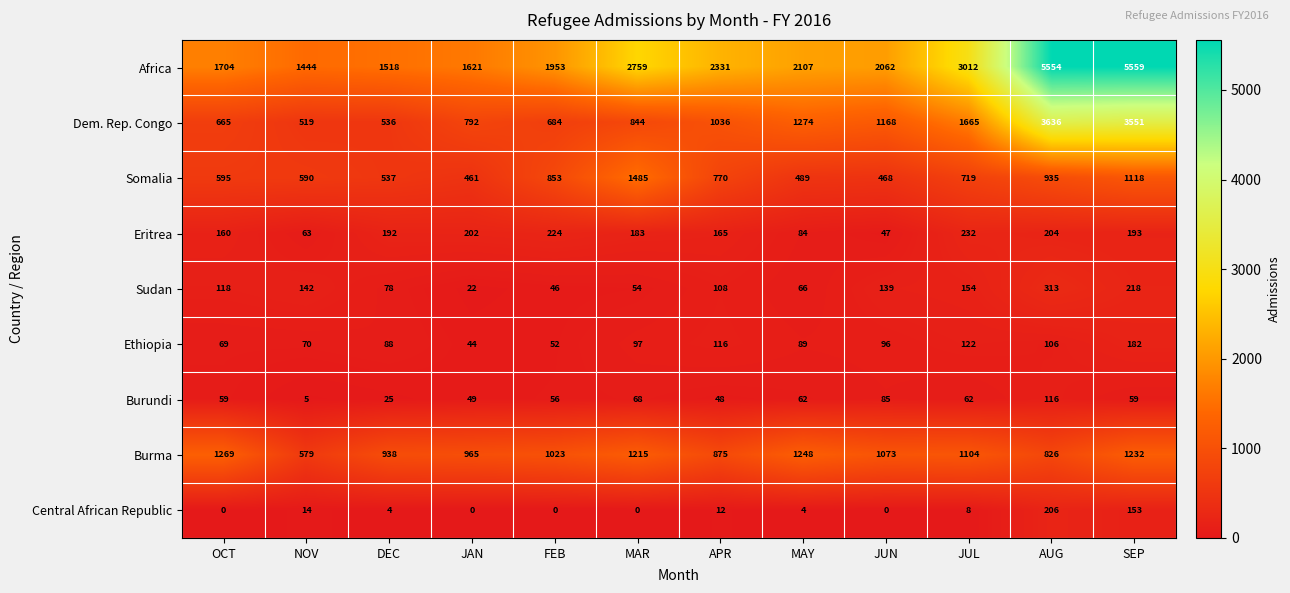

At which label is Somalia closest to 973?

AUG